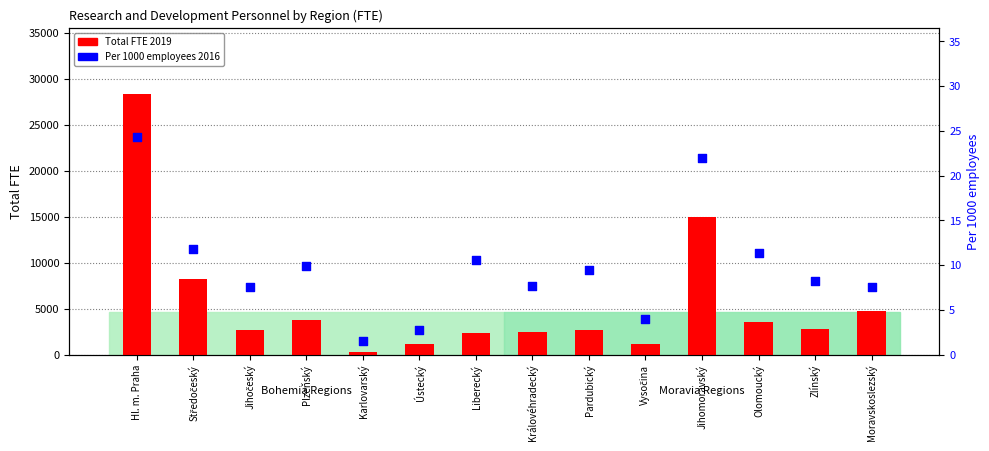

Which series contains the highest Y value?

Total FTE 2019